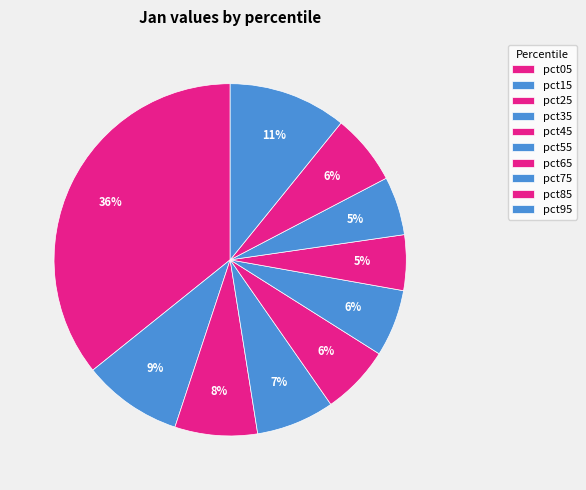

To the nearest percent, what is the difference between the largest and smallest slice percentages?

31%